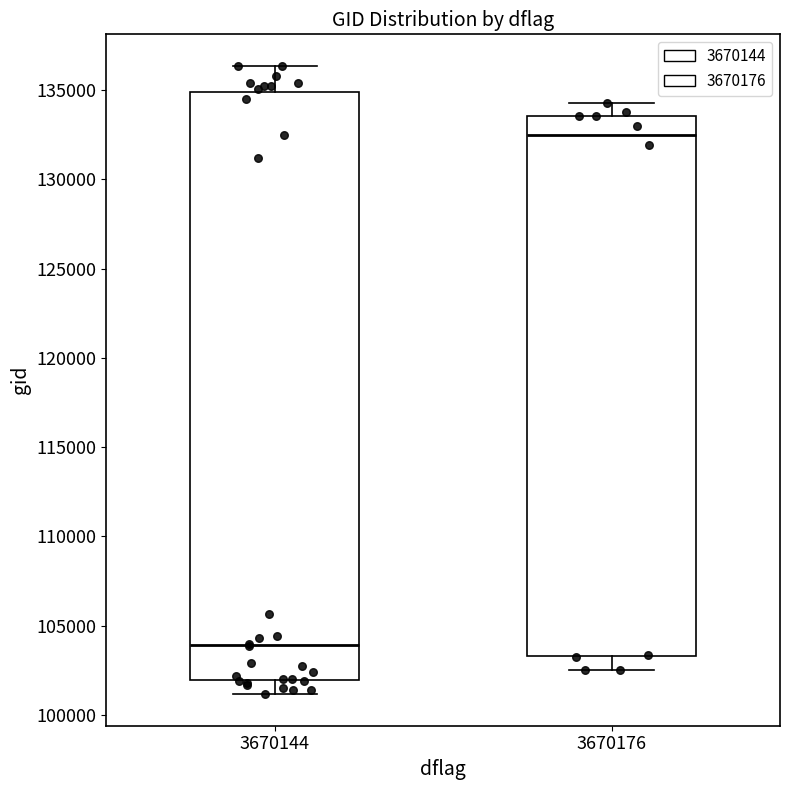

Which box is the tallest, from its lower edge to its upper edge?

3670144